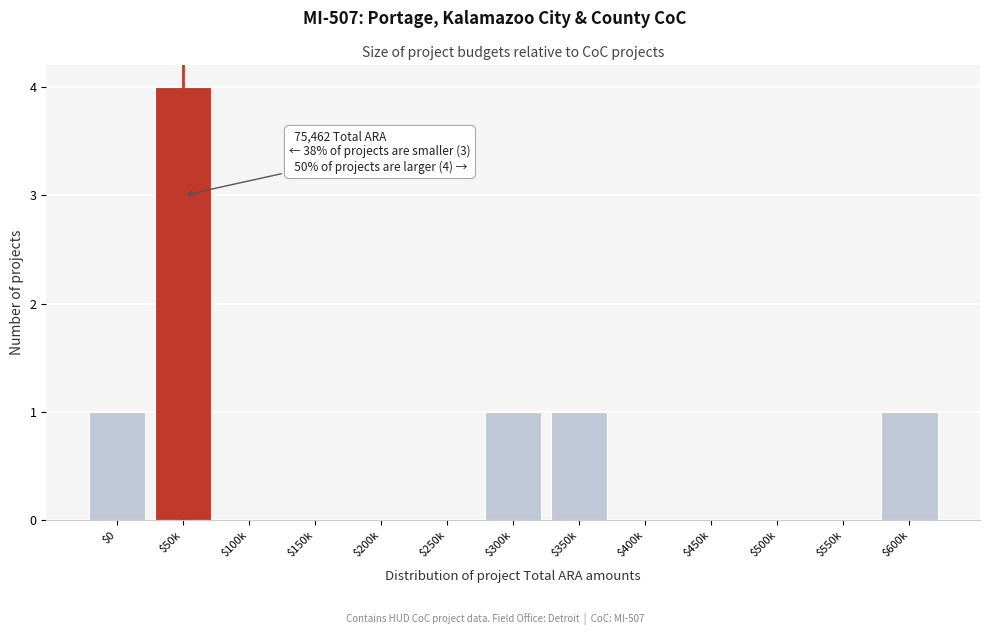

What is the sum of all values?

8